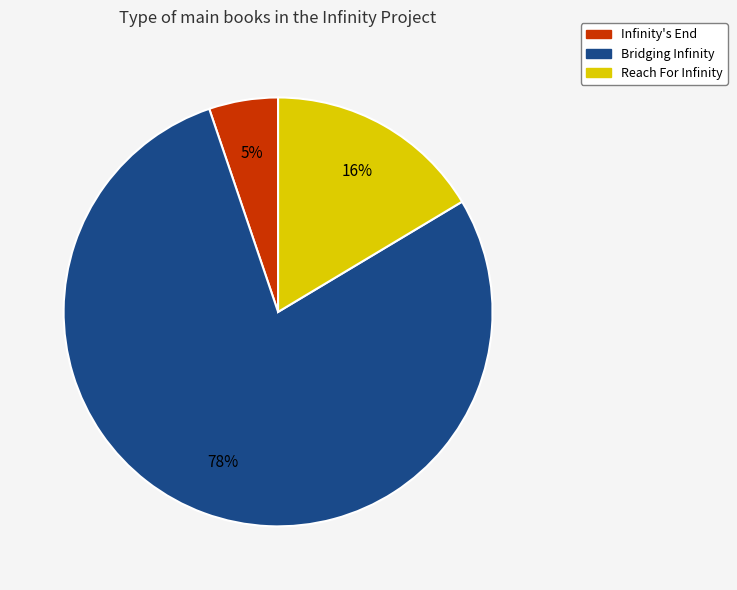

Which slice is the largest?

Bridging Infinity